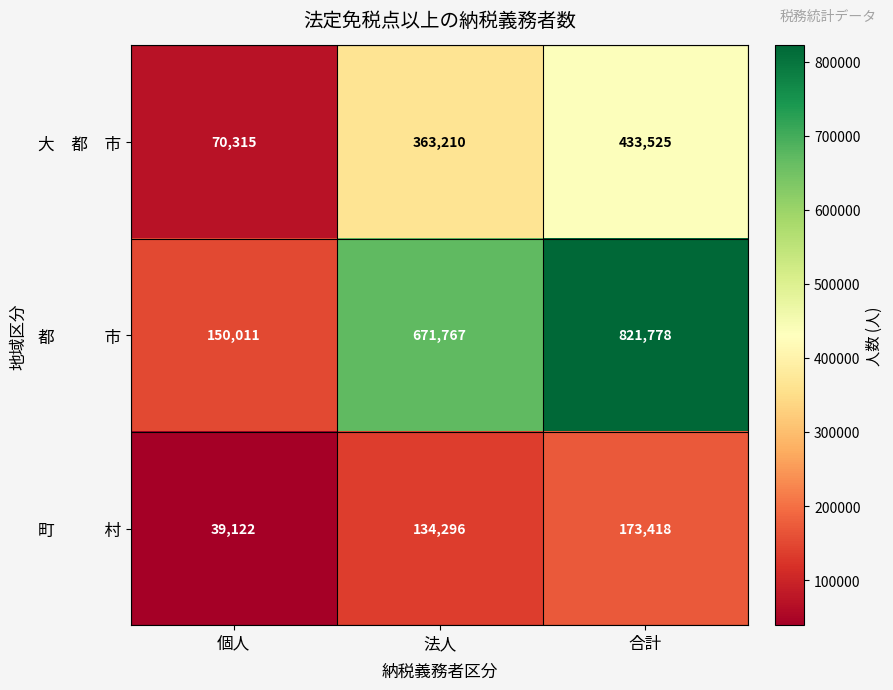

Which category has the lowest value across all series?

個人